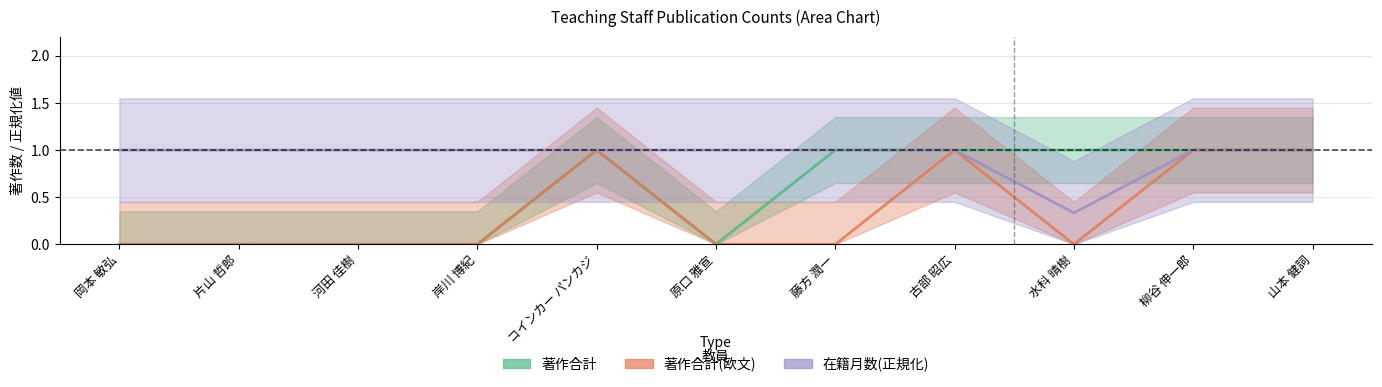

What is the total value across all series at 原口 雅宣?

1.0